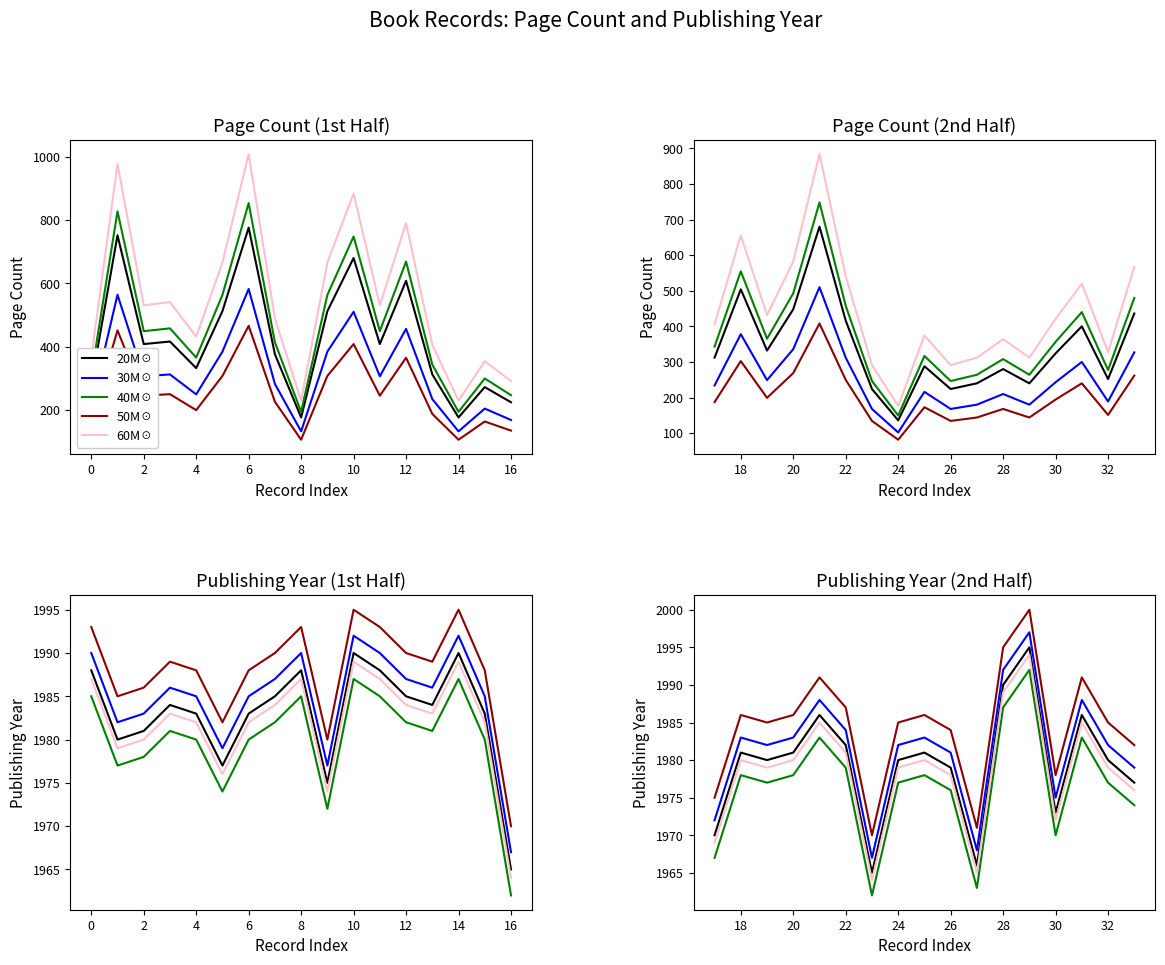

How many lines are shown in the chart?

5